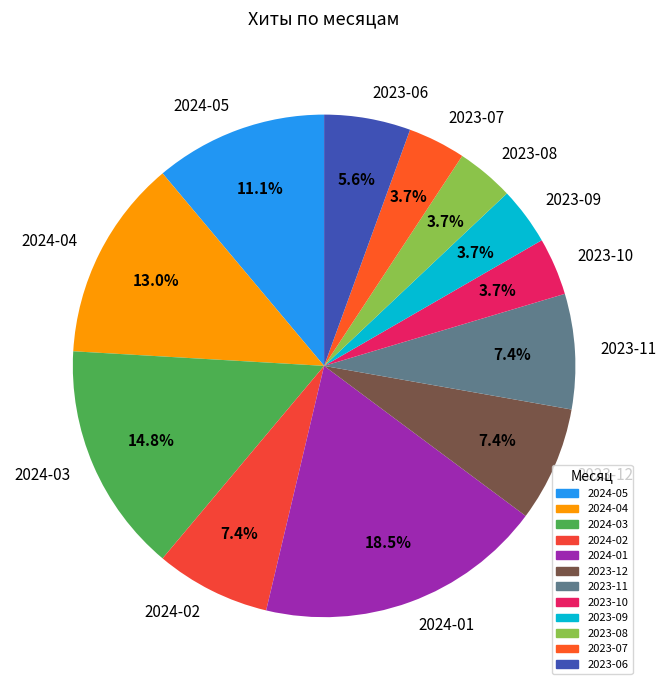

Does any single category account for the majority?

No